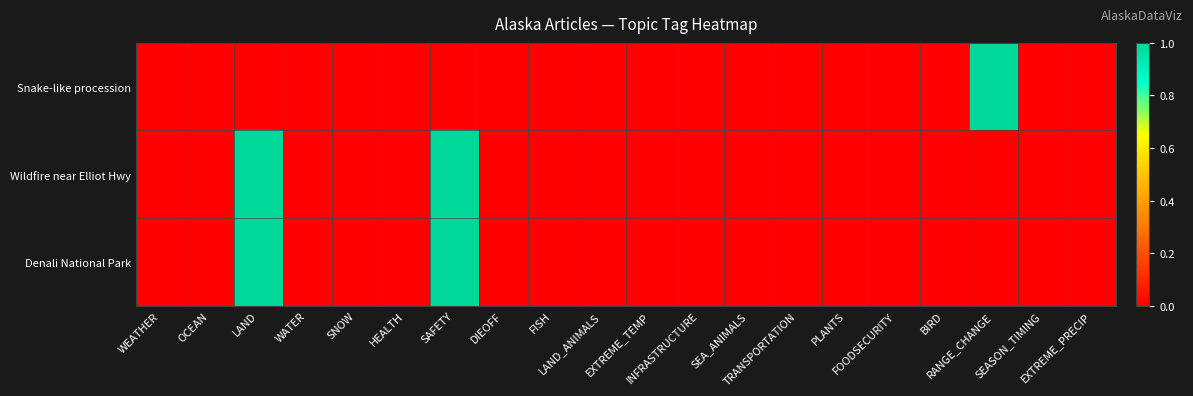

Rank the series at WEATHER from lowest to highest value.

Snake-like procession, Wildfire near Elliot Hwy, Denali National Park